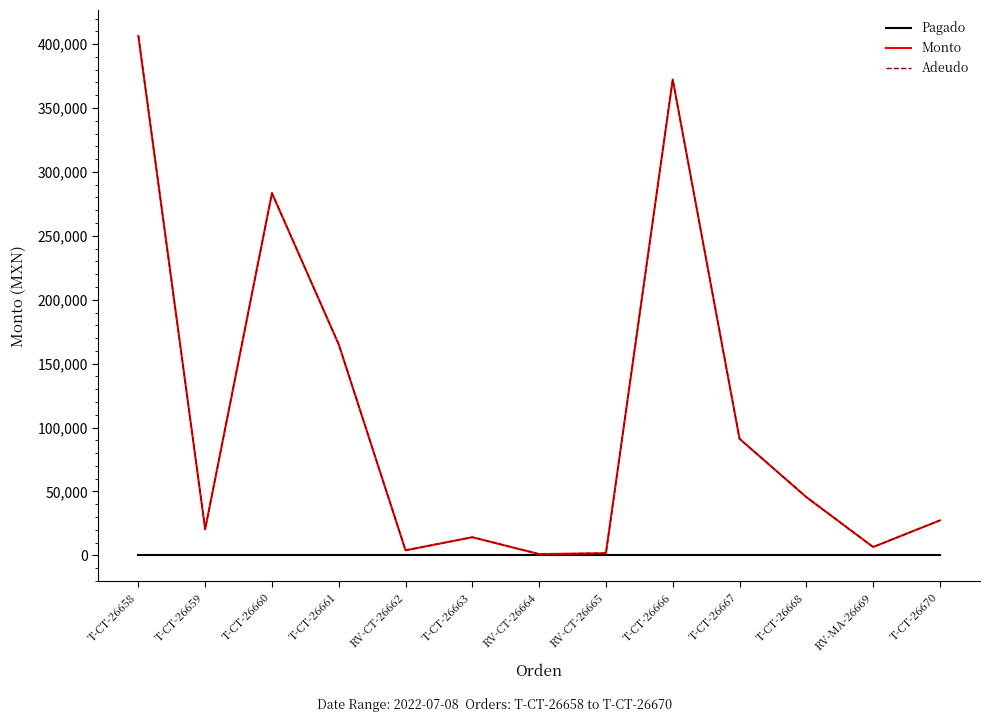

True or false: Pagado has a value of 0 at T-CT-26658.

True